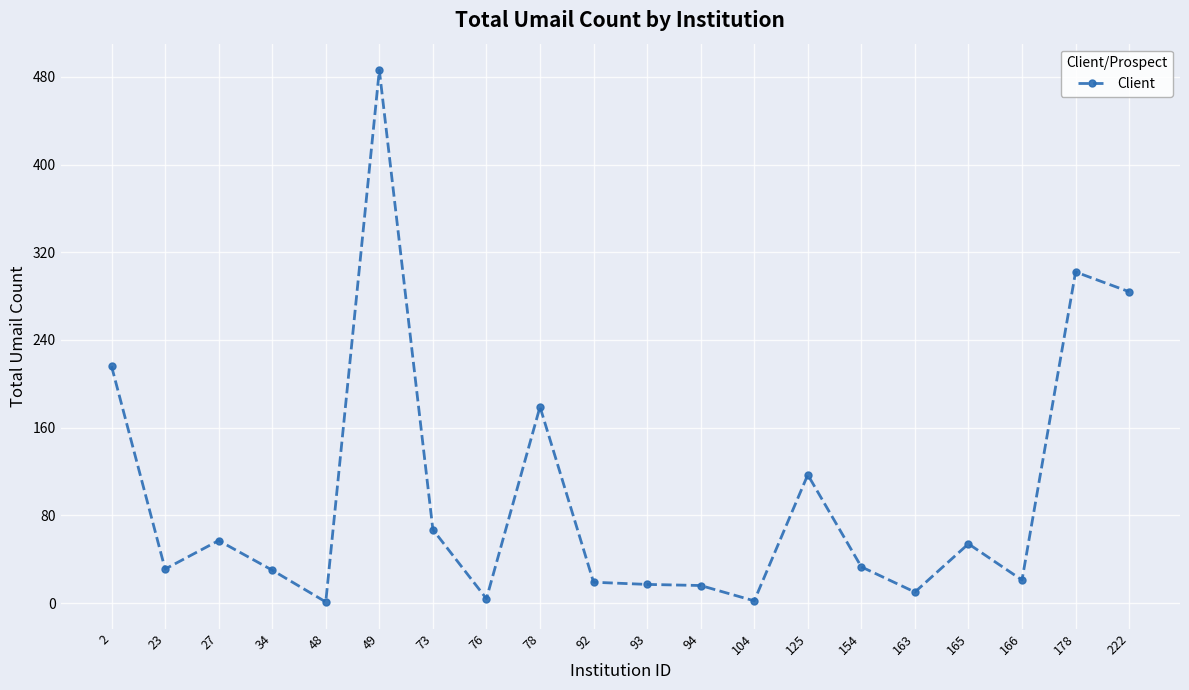

Where is the first local maximum?

27